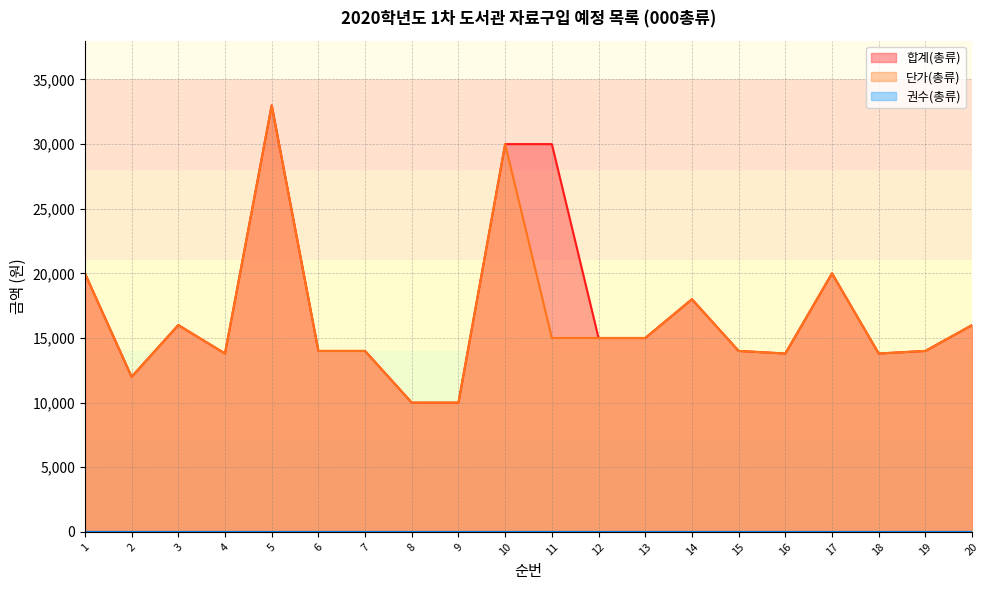

True or false: 합계(총류) and 권수(총류) cross at least once.

False